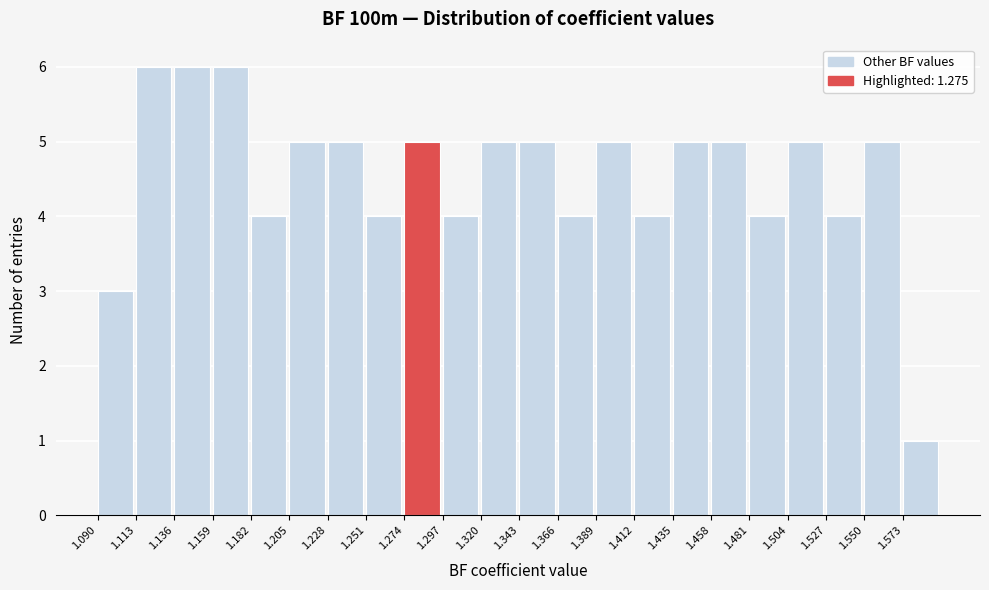

Reading left to right, list every bar in this chart as the range it spans on the x-axis followed by its height. Neither the bar edges nor the heights are printed on the chart, so give them approximately, as read against the axes.

1.090 to 1.113: 3
1.113 to 1.136: 6
1.136 to 1.159: 6
1.159 to 1.182: 6
1.182 to 1.205: 4
1.205 to 1.228: 5
1.228 to 1.251: 5
1.251 to 1.274: 4
1.274 to 1.297: 5
1.297 to 1.320: 4
1.320 to 1.343: 5
1.343 to 1.366: 5
1.366 to 1.389: 4
1.389 to 1.412: 5
1.412 to 1.435: 4
1.435 to 1.458: 5
1.458 to 1.481: 5
1.481 to 1.504: 4
1.504 to 1.527: 5
1.527 to 1.550: 4
1.550 to 1.573: 5
1.573 to 1.596: 1